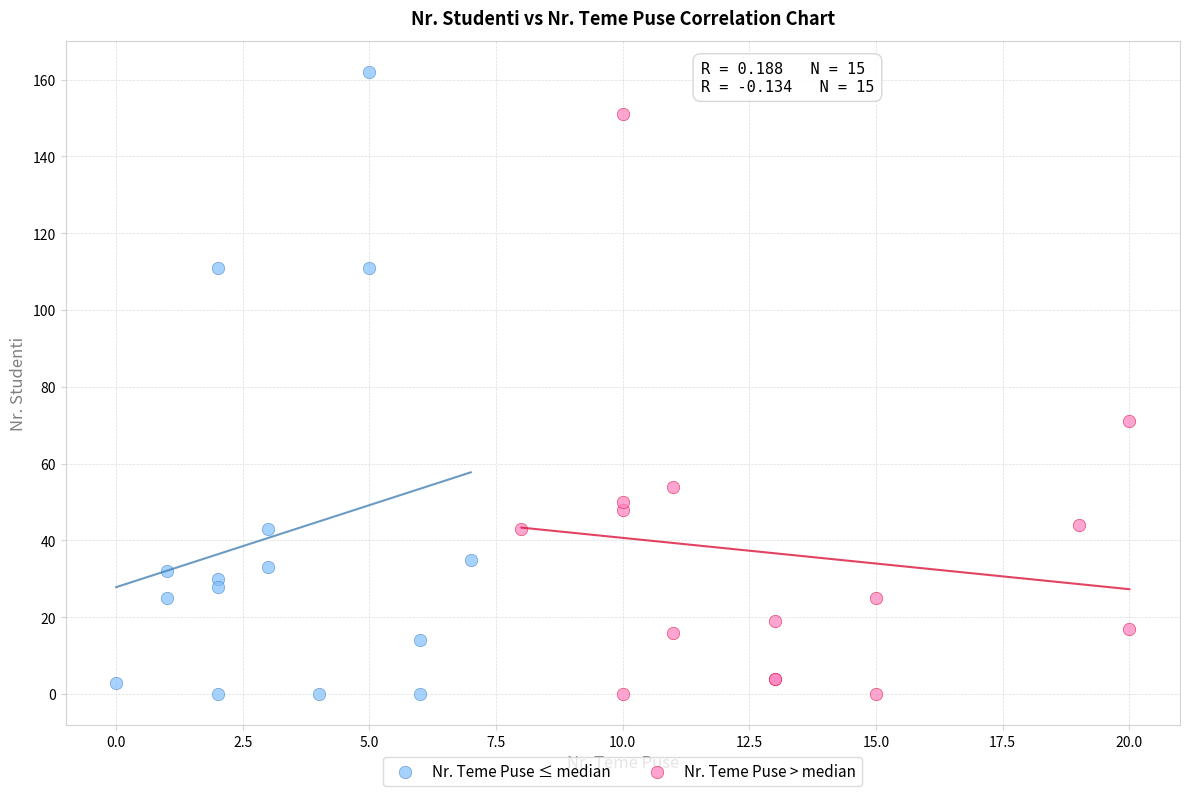

Which series has the widest spread of Y values?

Nr. Teme Puse ≤ median